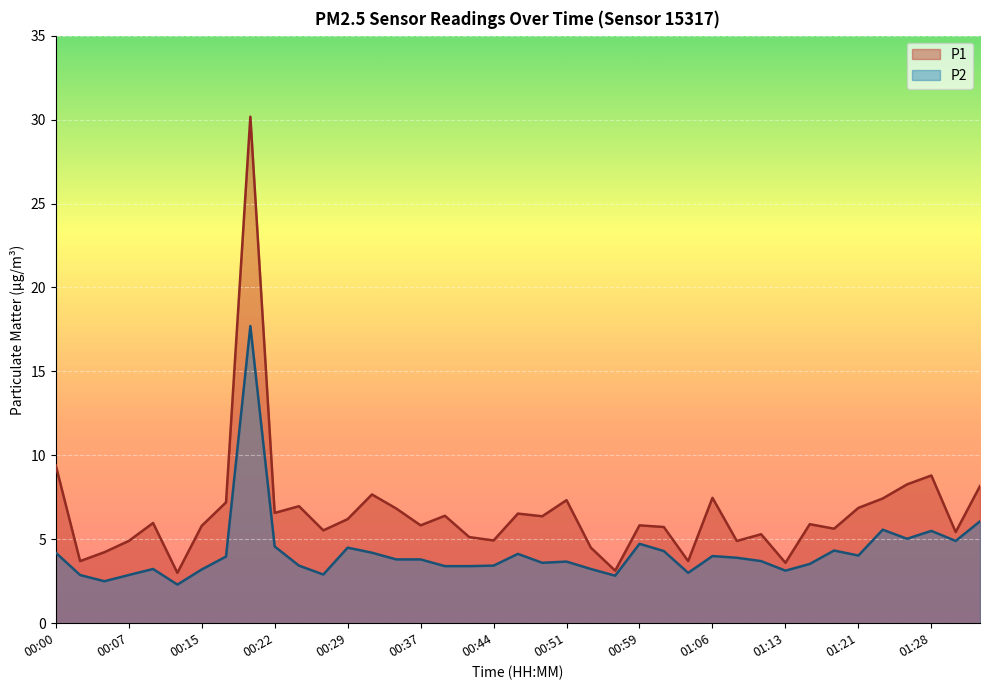

At which label does P1 reach its peak?

00:19